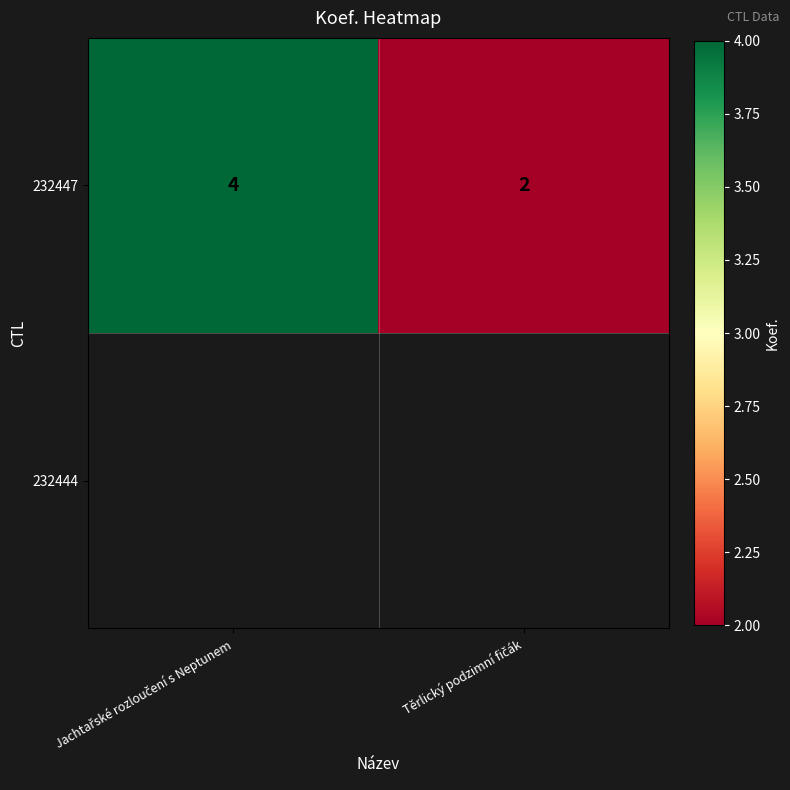

List the labels in order of value, largest first.

Jachtařské rozloučení s Neptunem, Těrlický podzimní fičák